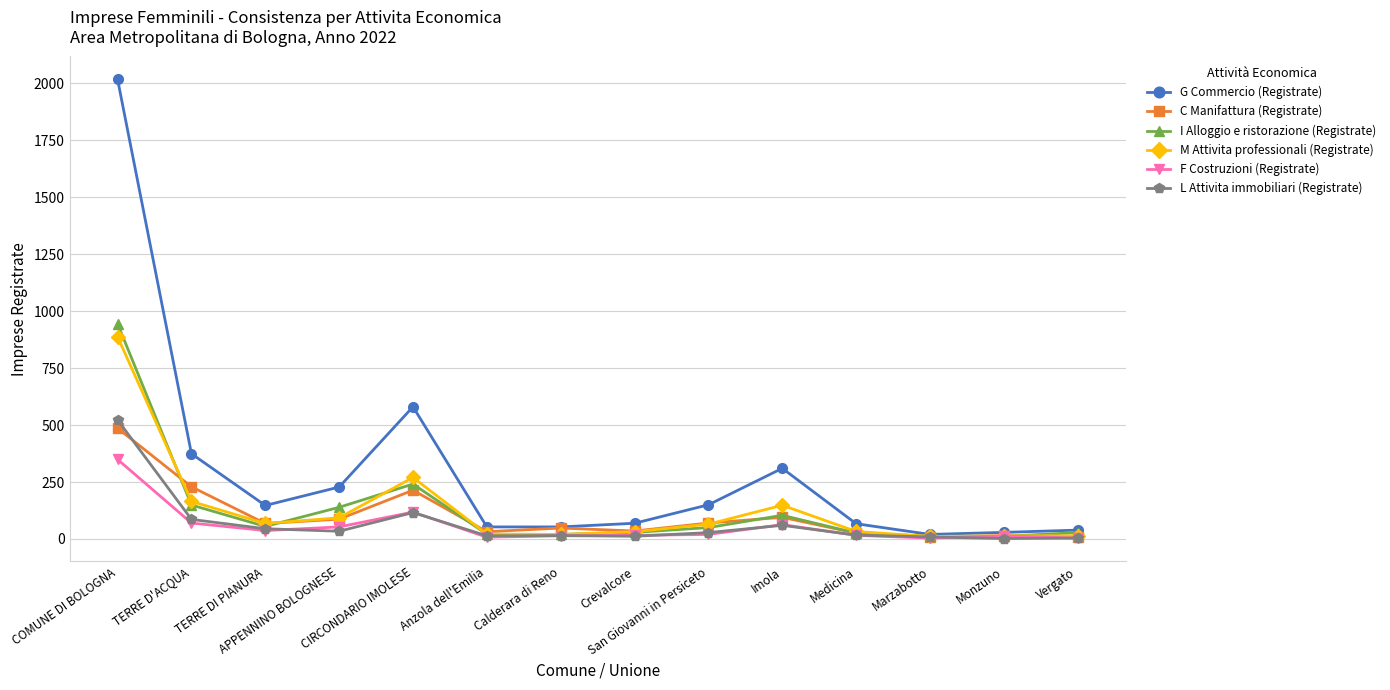

What is the greatest value displayed?

2016